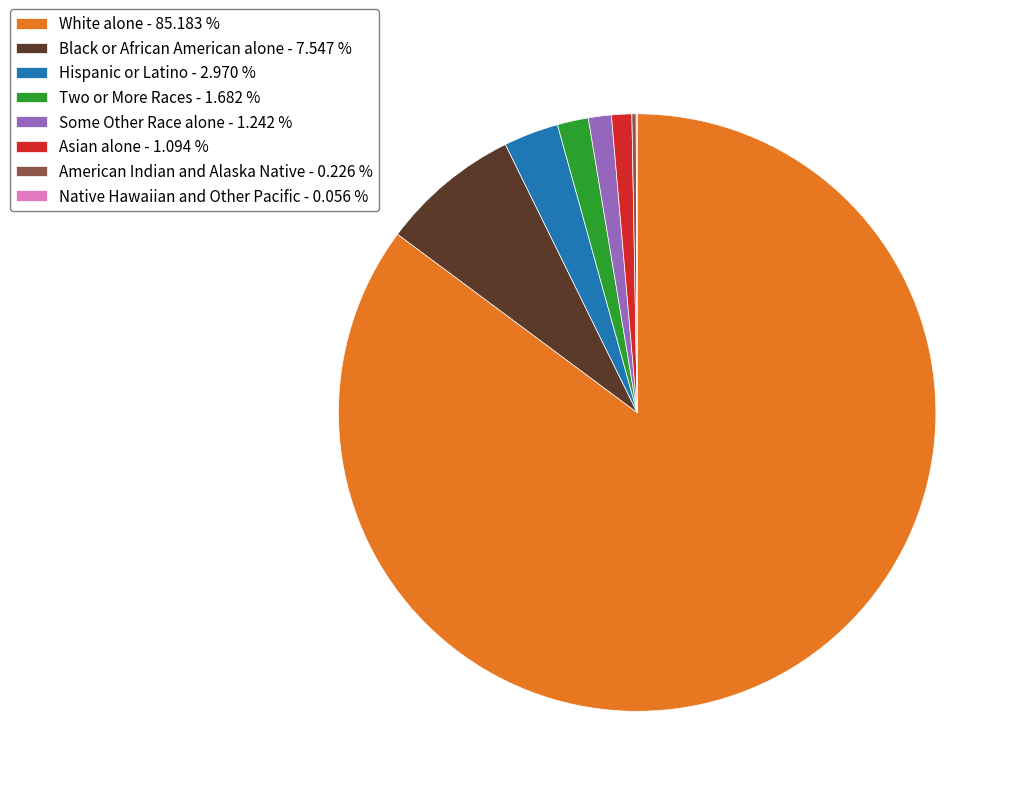

Do Asian alone - 1.094 % and Two or More Races - 1.682 % together represent more than half of the pie?

No